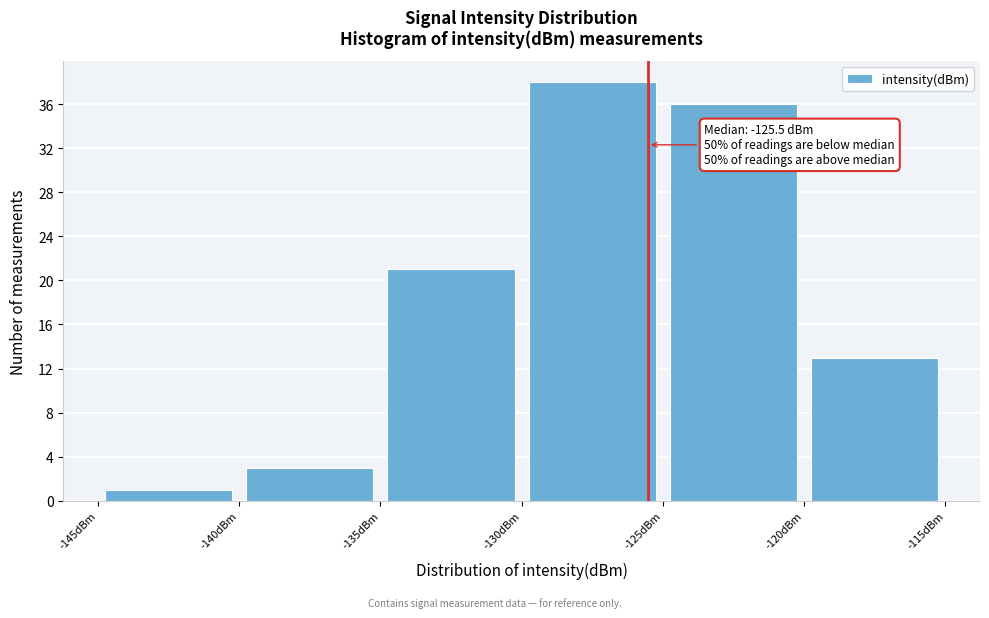

Which range on the x-axis has the tallest bar?

-130 to -125